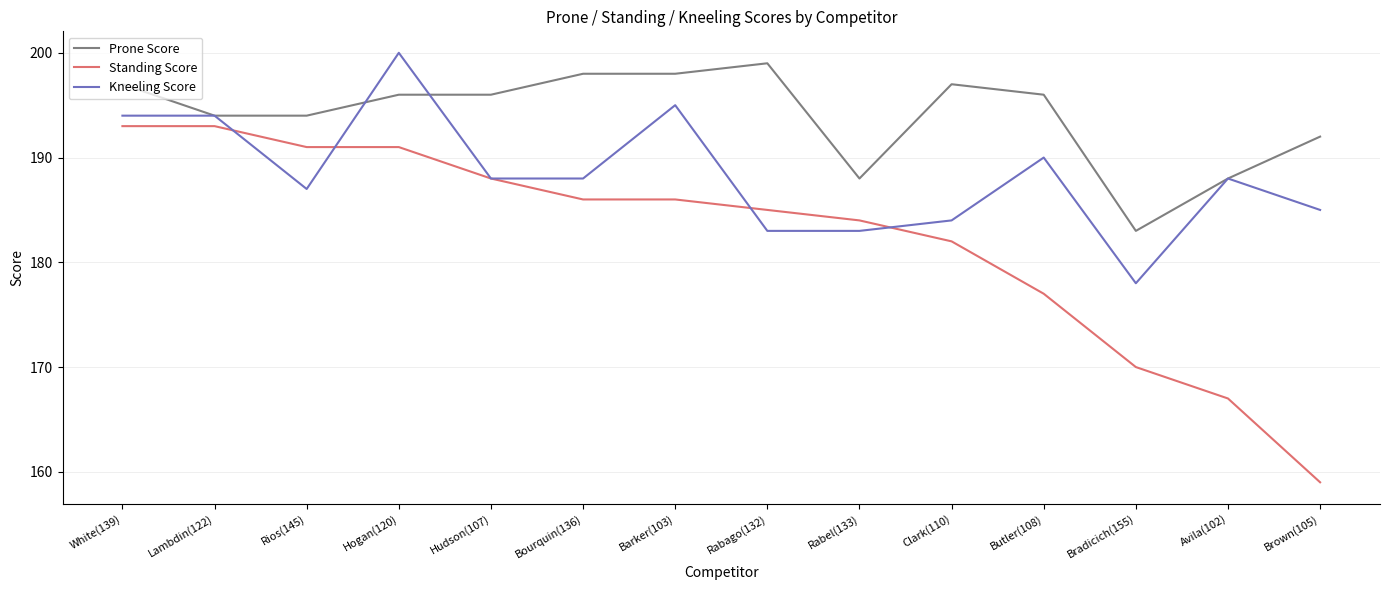

Reading left to right, list all the values displayed in this chart.

Prone Score: White(139)=197	Lambdin(122)=194	Rios(145)=194	Hogan(120)=196	Hudson(107)=196	Bourquin(136)=198	Barker(103)=198	Rabago(132)=199	Rabel(133)=188	Clark(110)=197	Butler(108)=196	Bradicich(155)=183	Avila(102)=188	Brown(105)=192
Standing Score: White(139)=193	Lambdin(122)=193	Rios(145)=191	Hogan(120)=191	Hudson(107)=188	Bourquin(136)=186	Barker(103)=186	Rabago(132)=185	Rabel(133)=184	Clark(110)=182	Butler(108)=177	Bradicich(155)=170	Avila(102)=167	Brown(105)=159
Kneeling Score: White(139)=194	Lambdin(122)=194	Rios(145)=187	Hogan(120)=200	Hudson(107)=188	Bourquin(136)=188	Barker(103)=195	Rabago(132)=183	Rabel(133)=183	Clark(110)=184	Butler(108)=190	Bradicich(155)=178	Avila(102)=188	Brown(105)=185